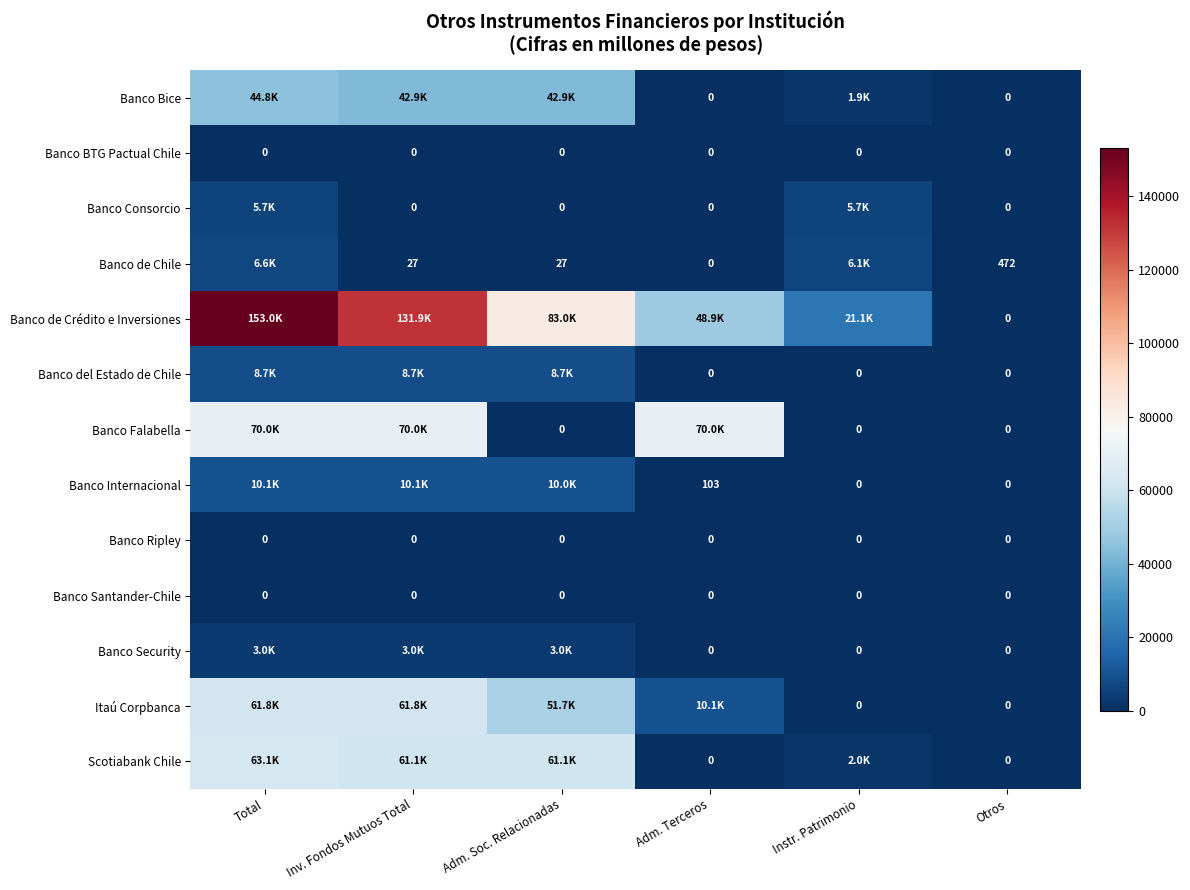

Rank the series at Total from highest to lowest value.

Banco de Crédito e Inversiones, Banco Falabella, Scotiabank Chile, Itaú Corpbanca, Banco Bice, Banco Internacional, Banco del Estado de Chile, Banco de Chile, Banco Consorcio, Banco Security, Banco BTG Pactual Chile, Banco Ripley, Banco Santander-Chile